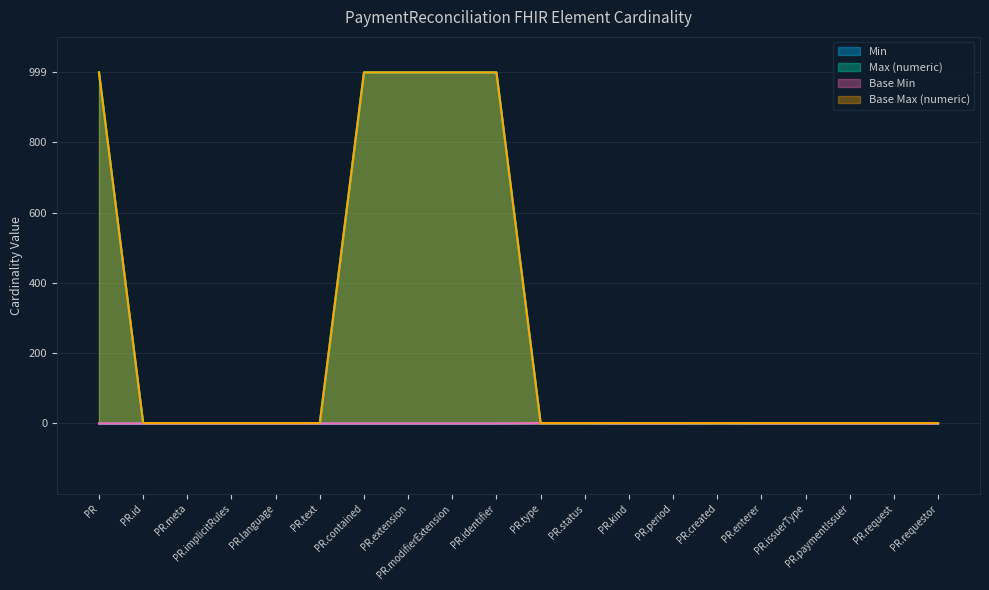

What is the value of the Base Max (numeric) point at the 3rd from the left?

1